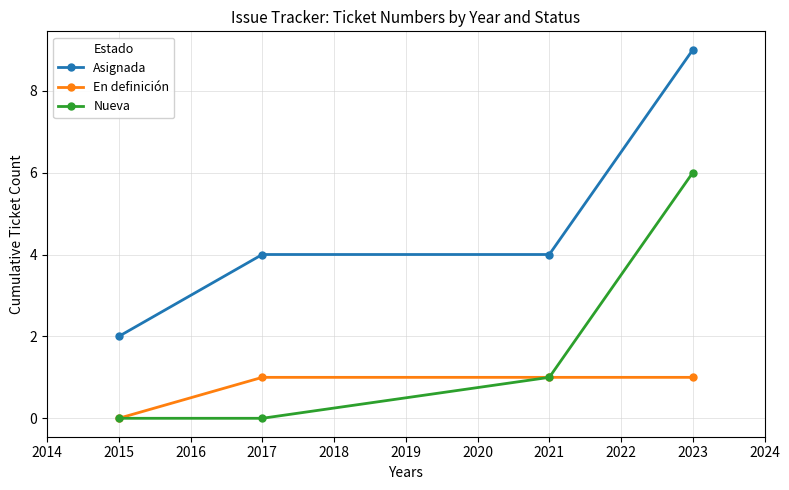

The value of Asignada at 2023 is 14. True or false?

False